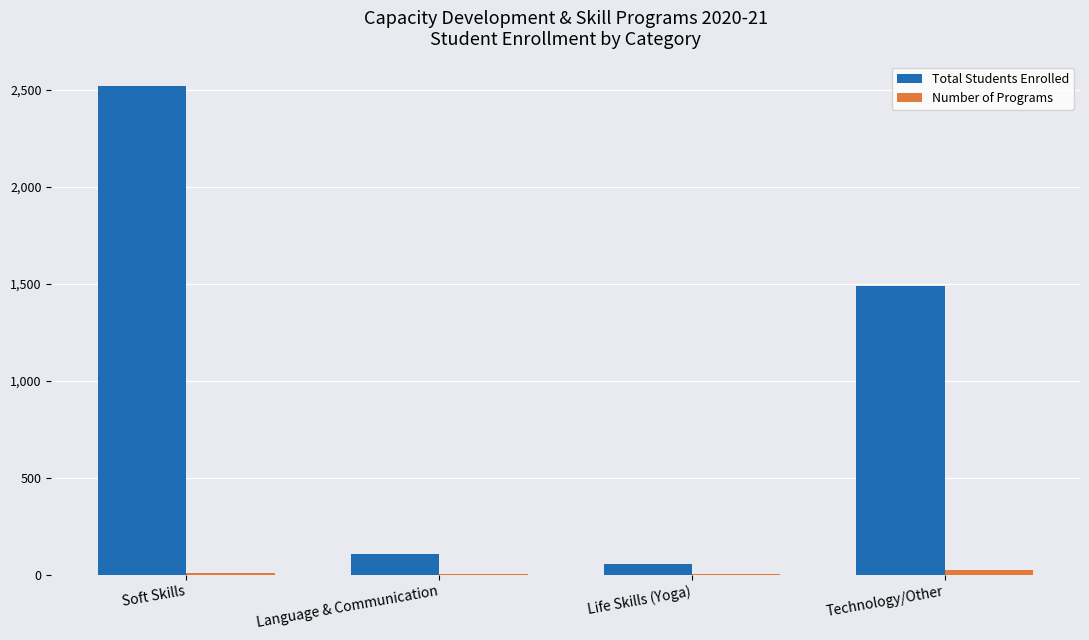

Between Soft Skills and Language & Communication, which series saw the biggest shift?

Total Students Enrolled